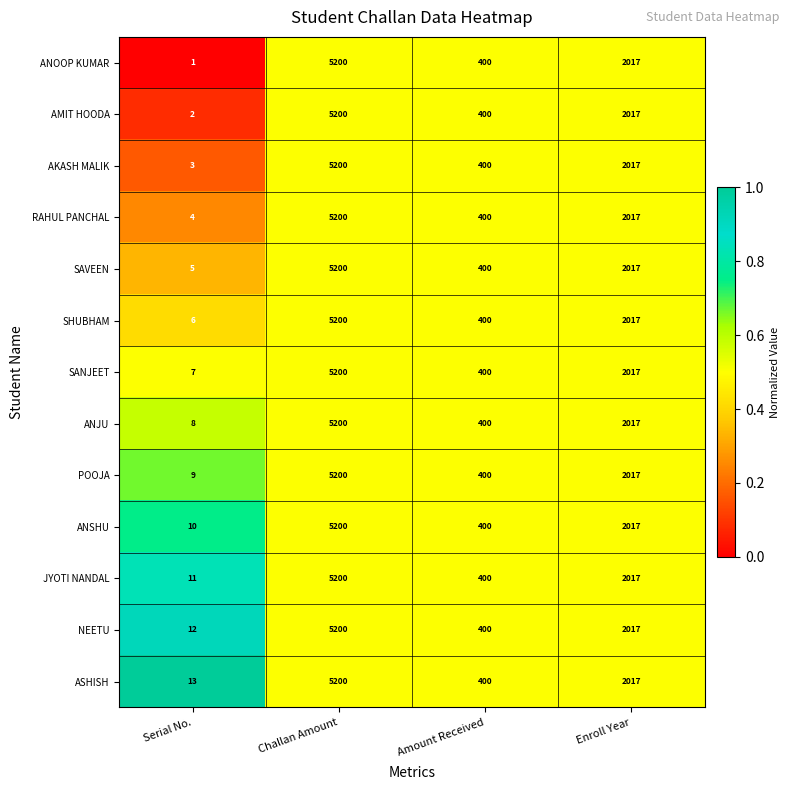

What is the sum of all AKASH MALIK values?

7620